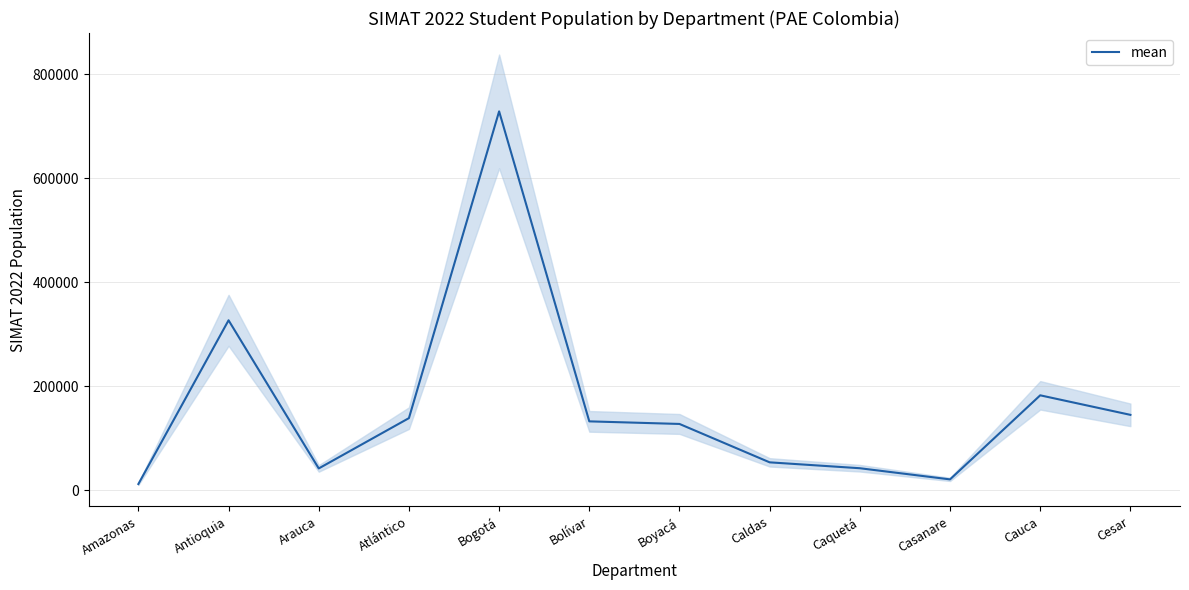

Does the chart have visible grid lines?

Yes